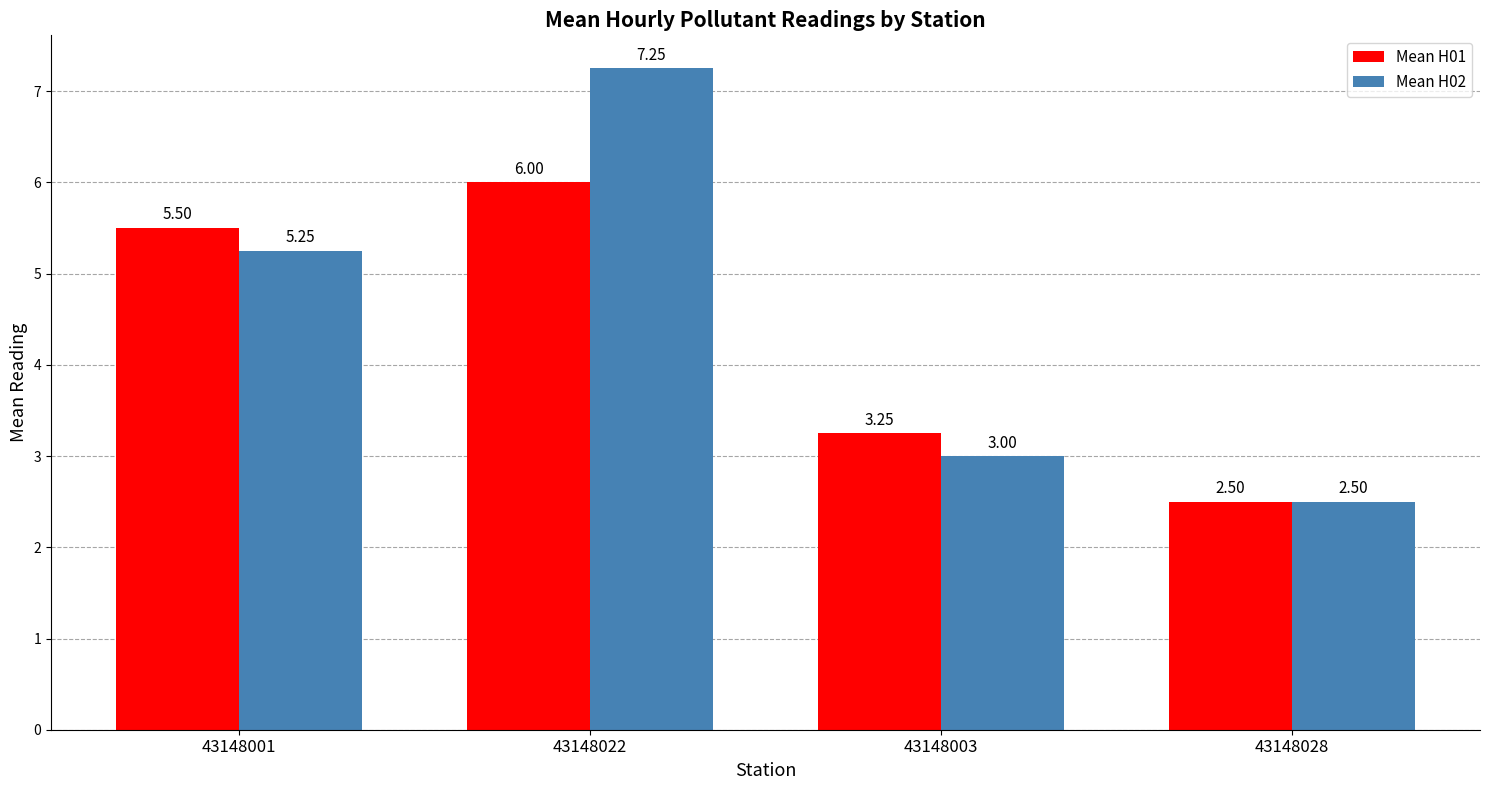

What is the label of the 4th bar from the right?

43148001